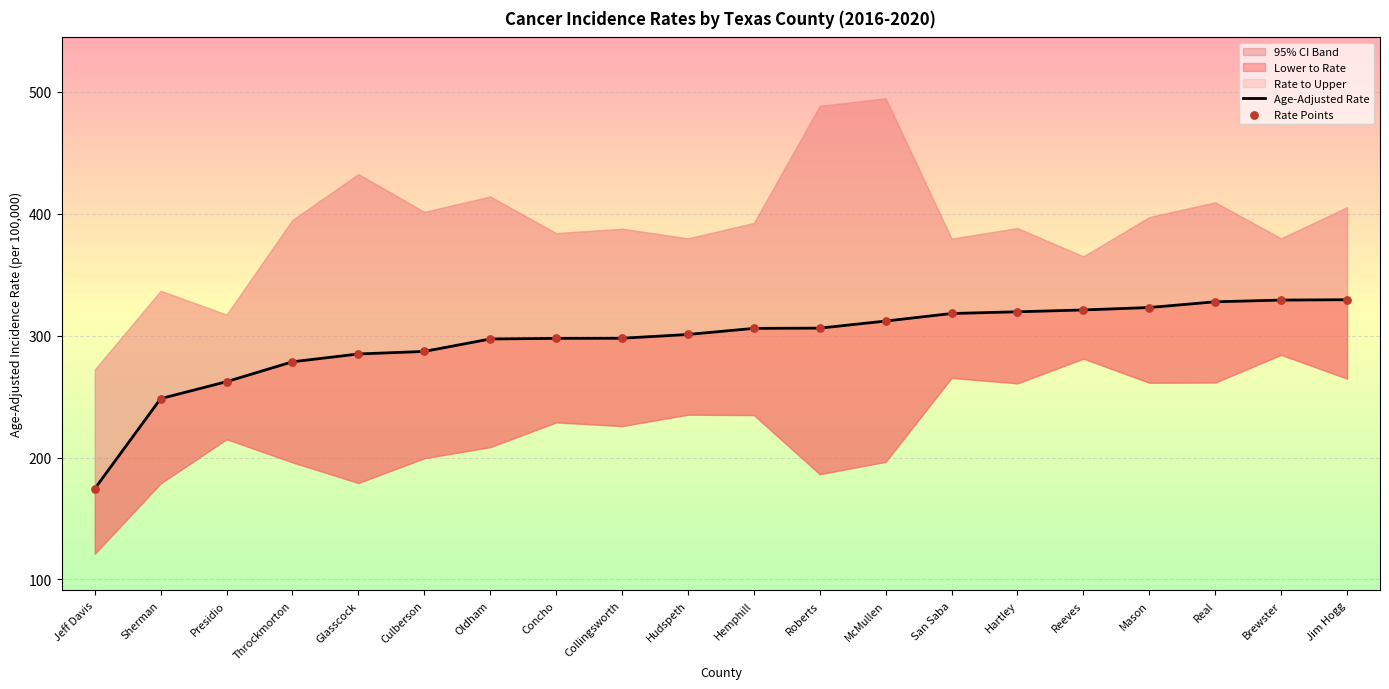

Which series has the largest Y range (max minus min)?

Age-Adjusted Rate